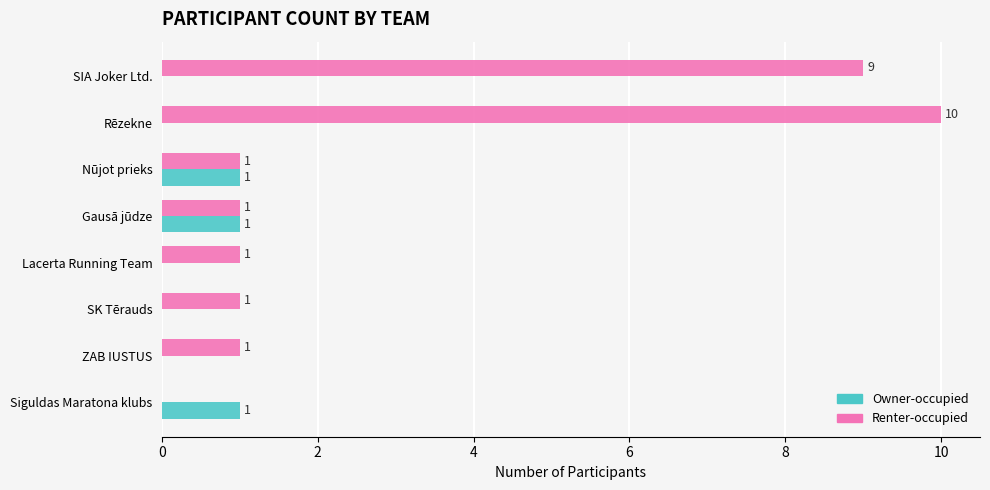

At which category is the sum across all series the highest?

Rēzekne